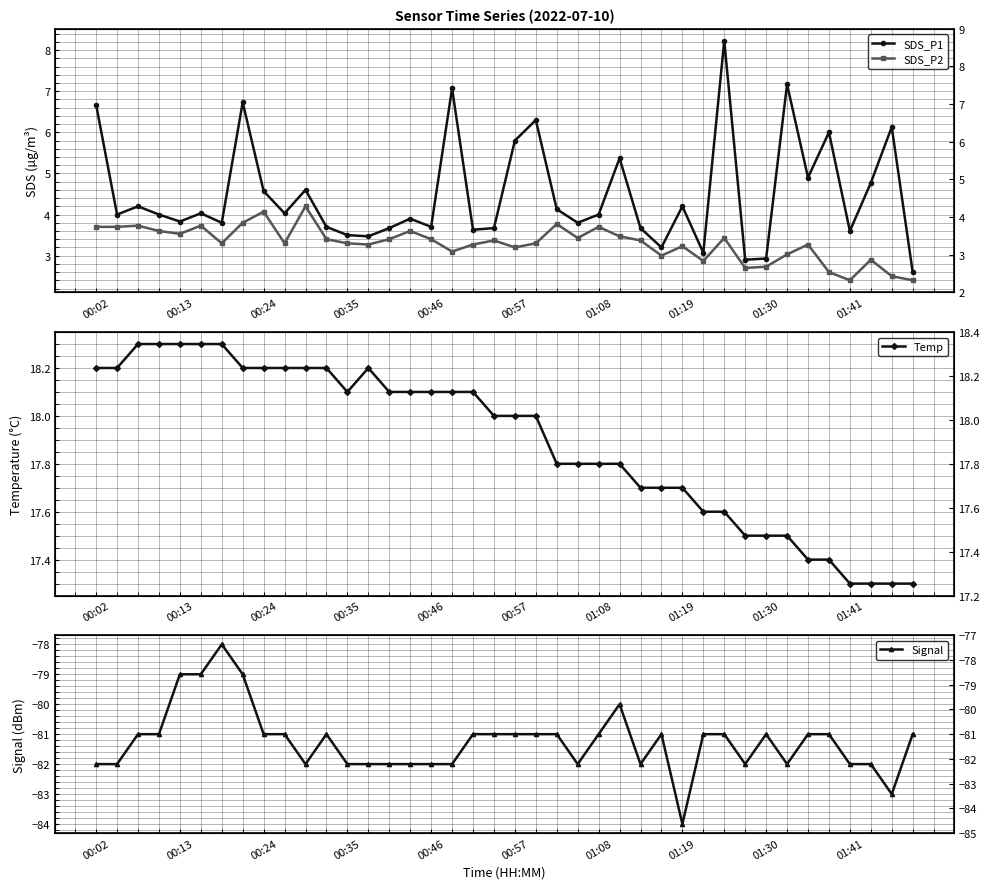

What is the value of the SDS_P1 point at the 40th from the left?

2.6